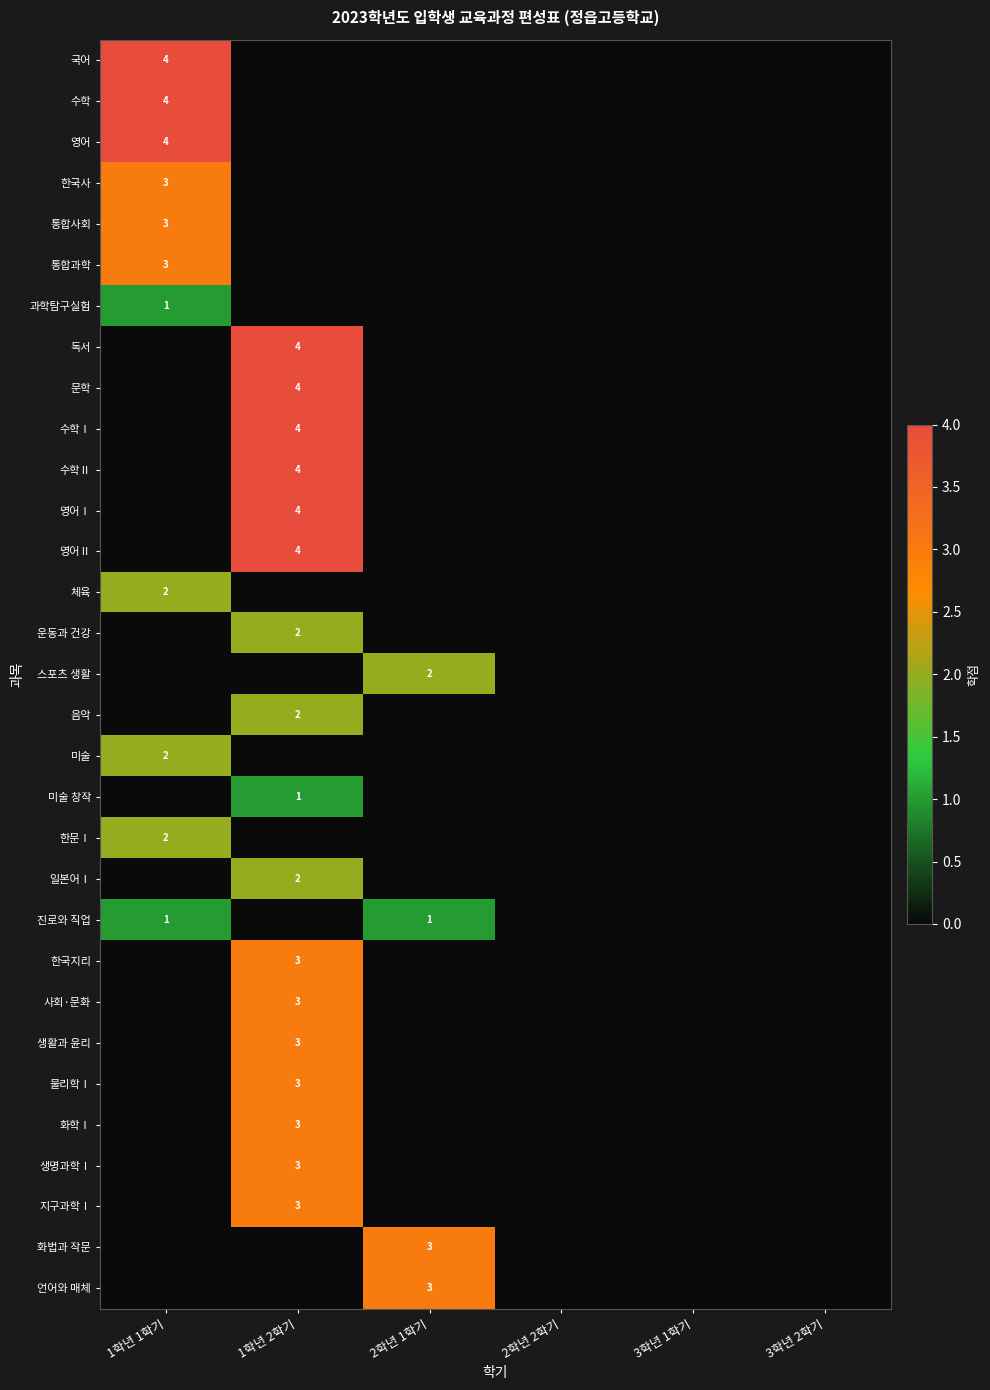

Is it true that 생활과 윤리 equals 3 at 1학년 2학기?

True